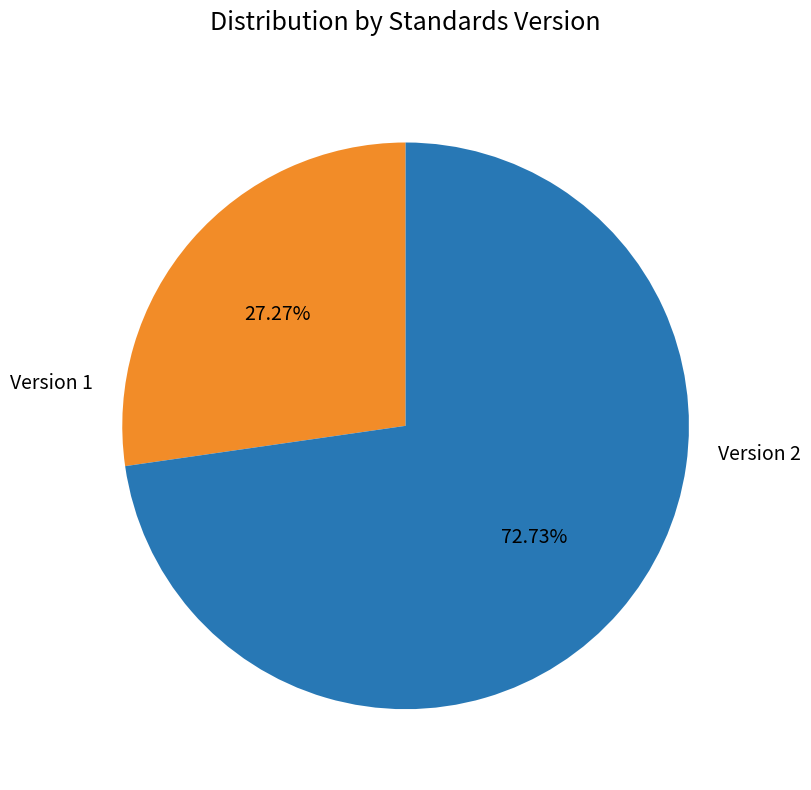

Does any single category account for the majority?

Yes